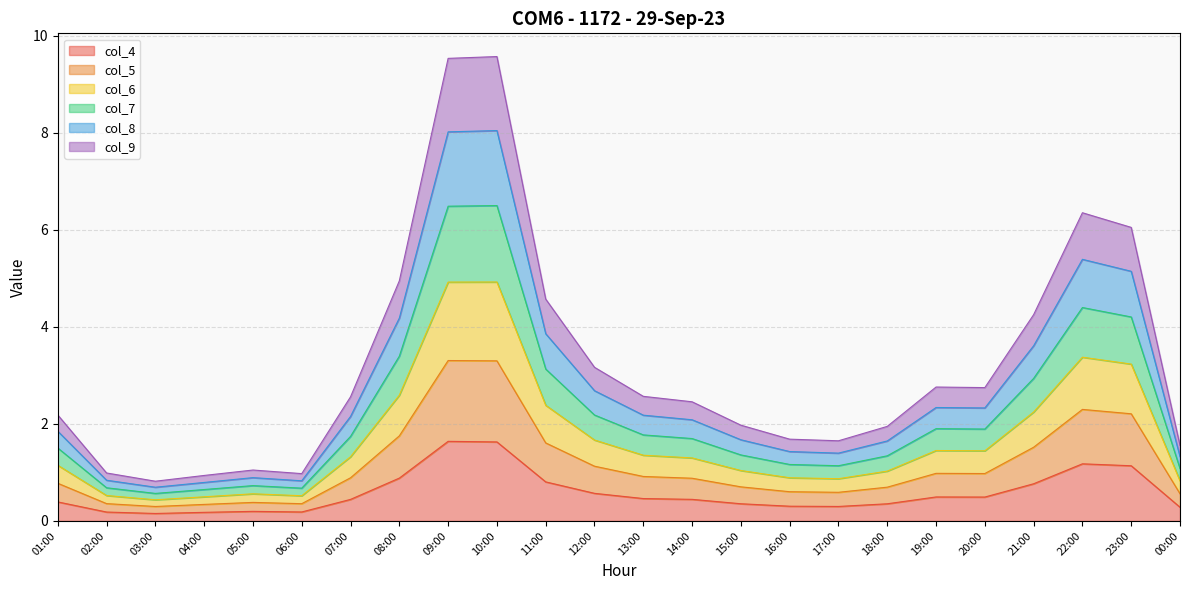

What is the total value across all series at 10:00?

9.6